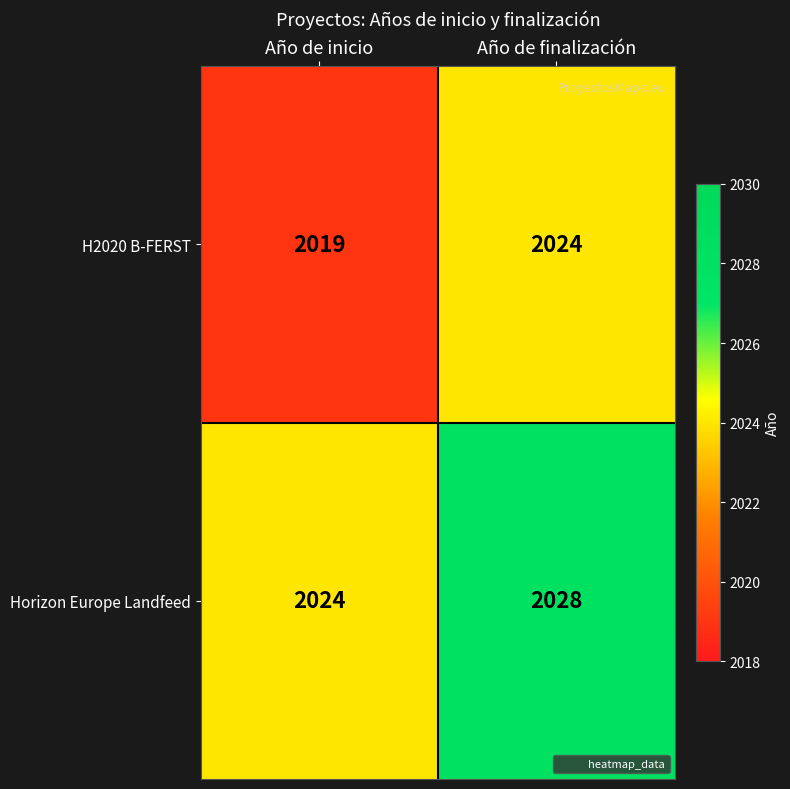

At how many categories does at least one series exceed 2019?

2